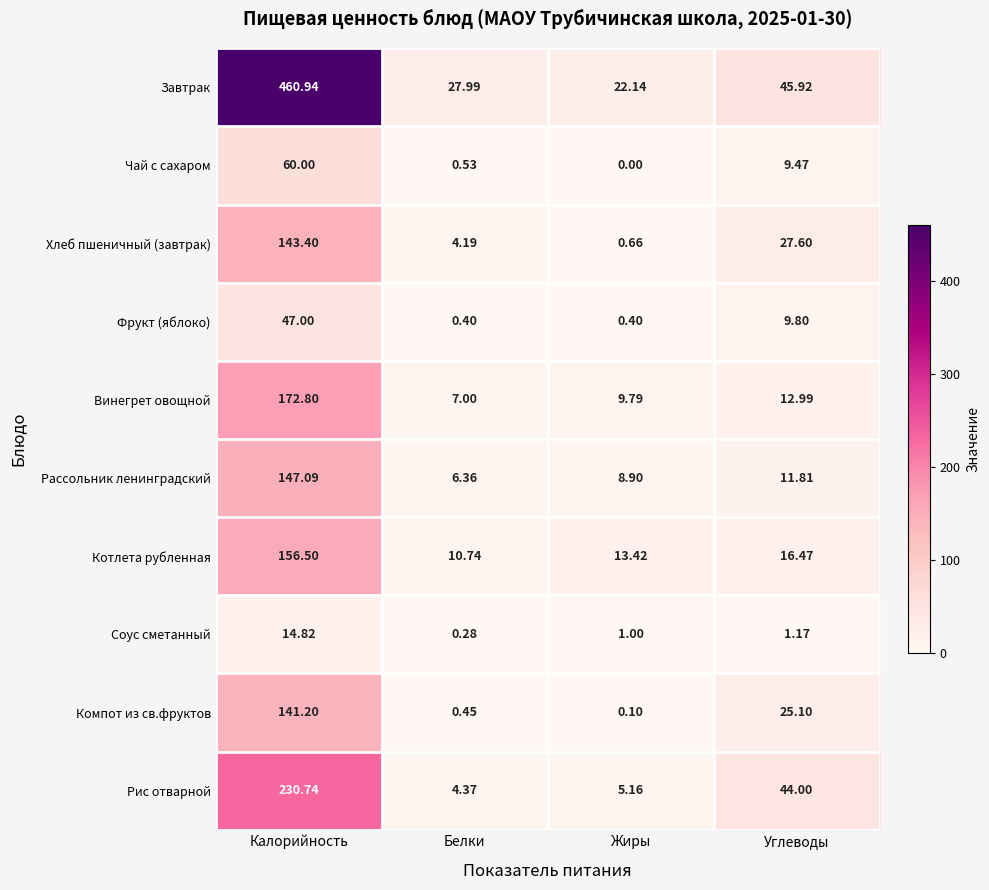

Where is Чай с сахаром nearest to the value 30?

Углеводы